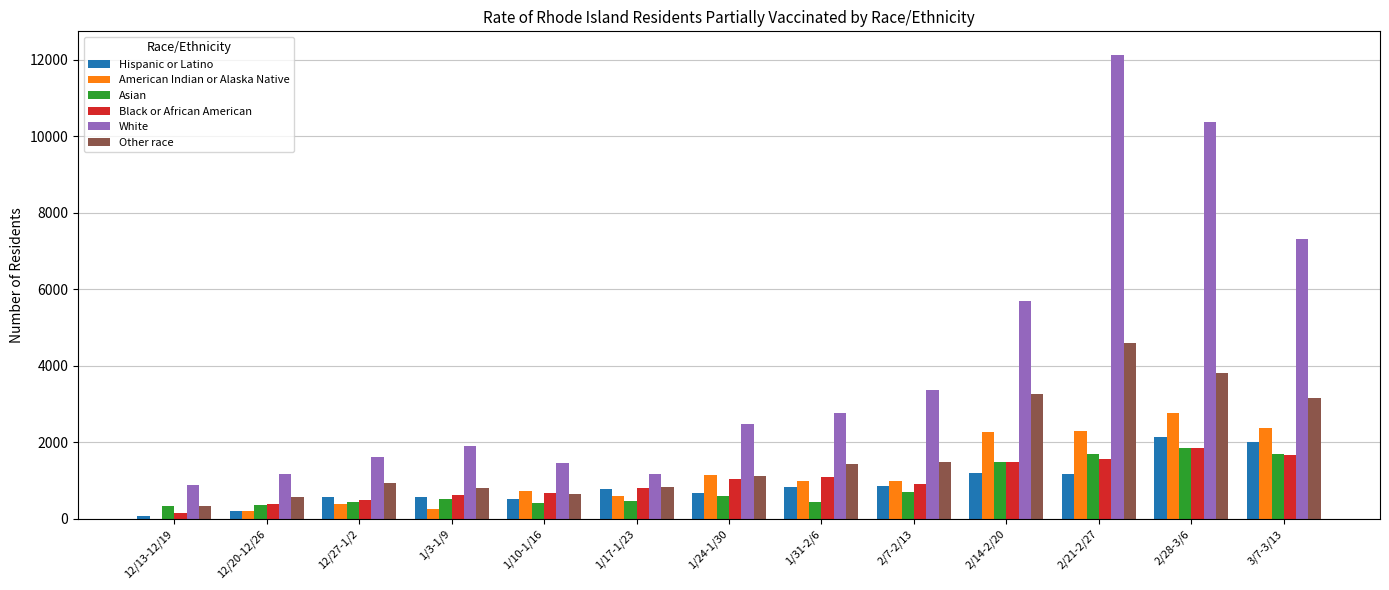

Which series has the largest total across all categories?

White